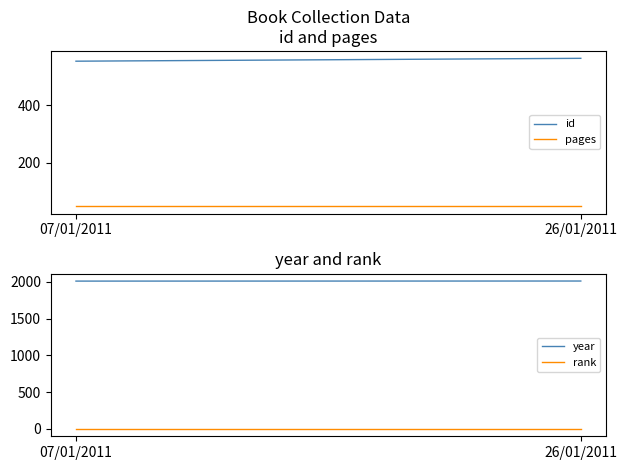

How many lines are shown in the chart?

4